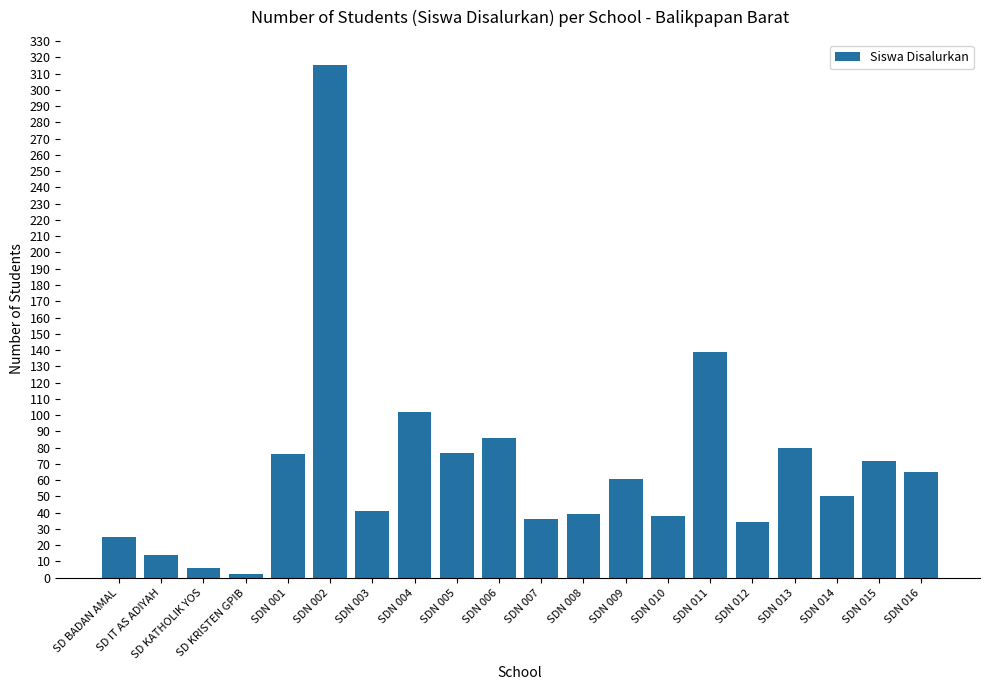

What is the change in value from SDN 010 to SDN 012?

-4